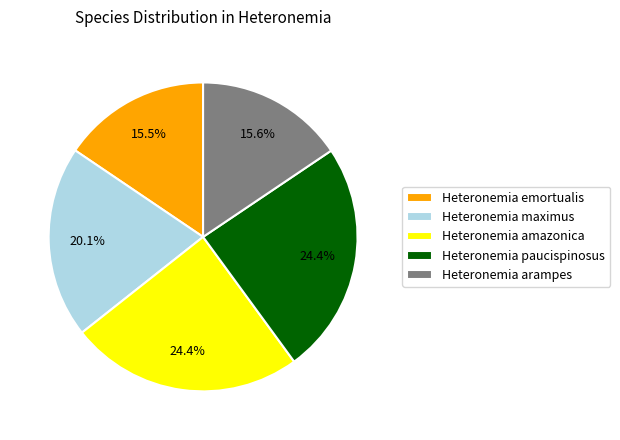

What percentage do Heteronemia amazonica and Heteronemia emortualis together represent?

39.9%